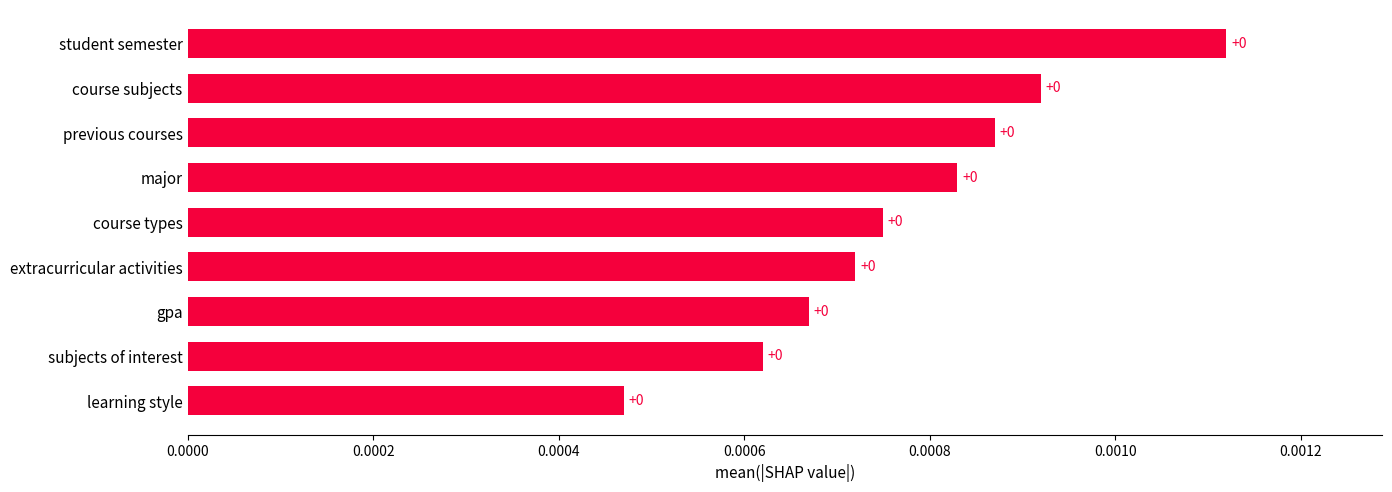

Count the number of data series in this chart.

1